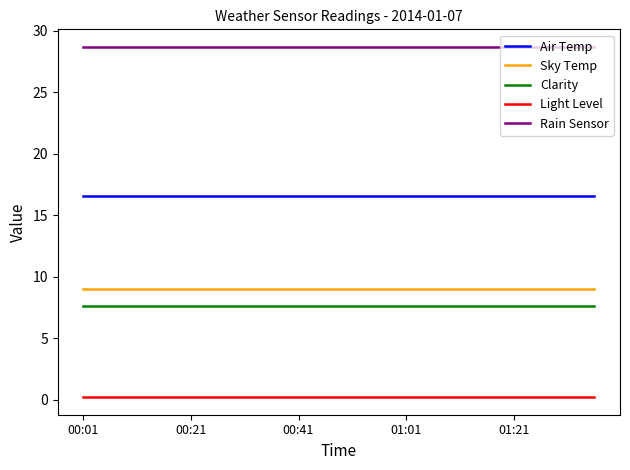

Does the chart display data point markers on the line(s)?

No